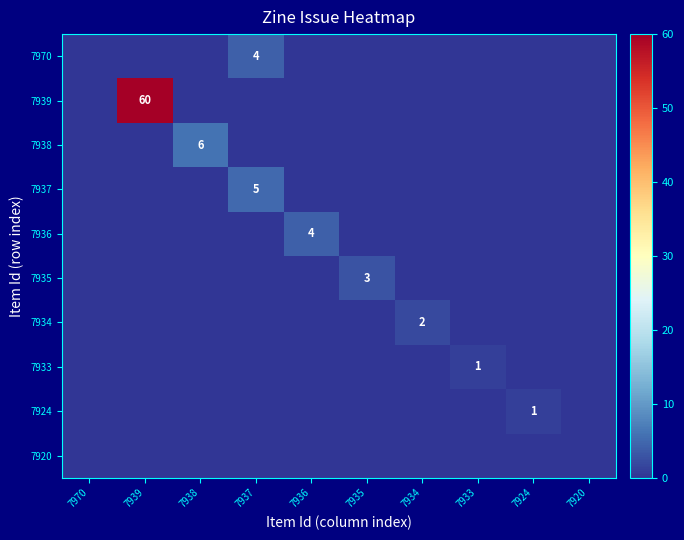

What is the total value across all series at 7934?

2